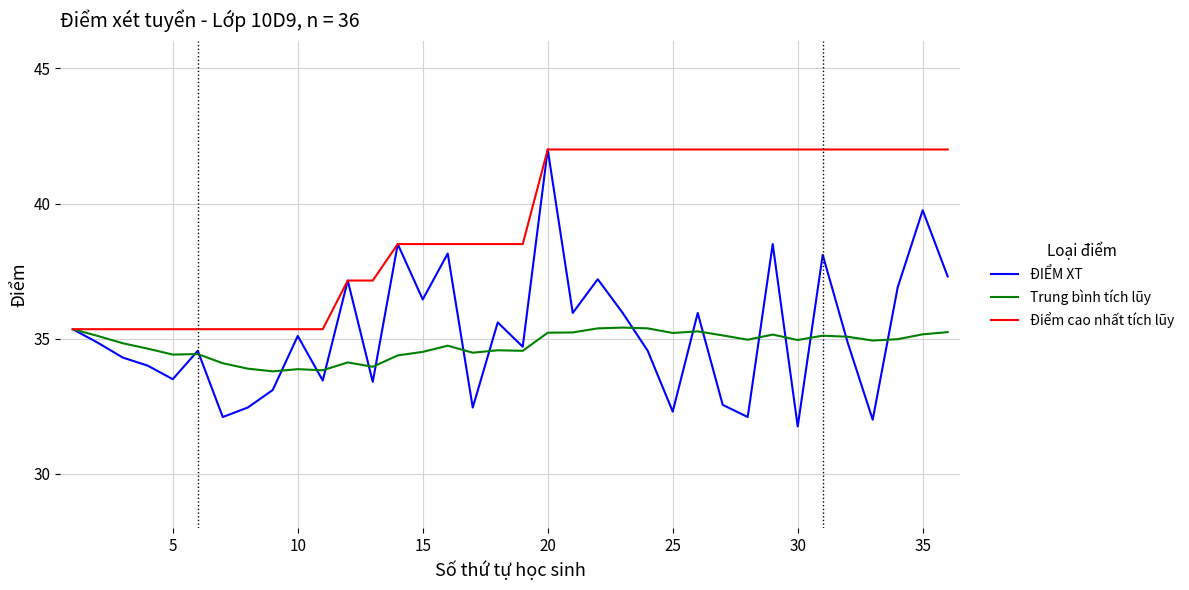

What is the minimum value shown in the chart?

31.8